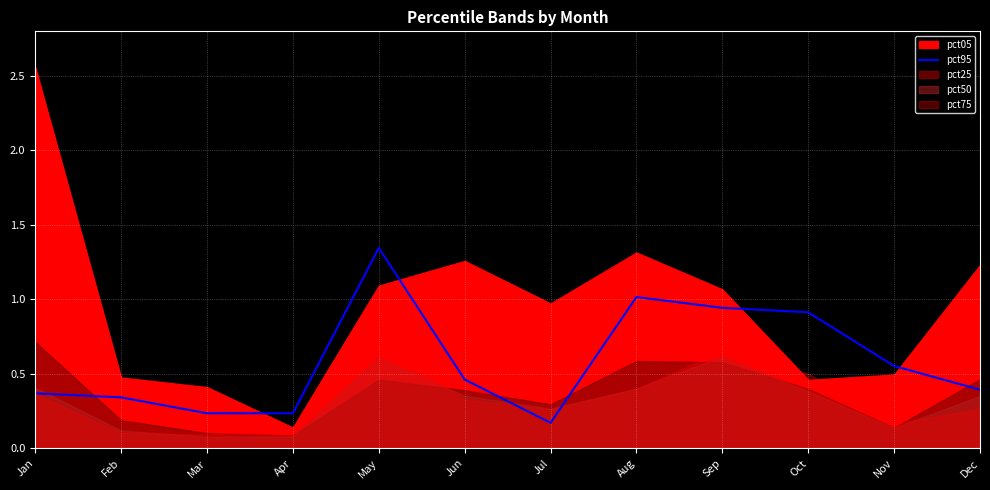

Which category has the lowest value in the pct95 series?

Jul